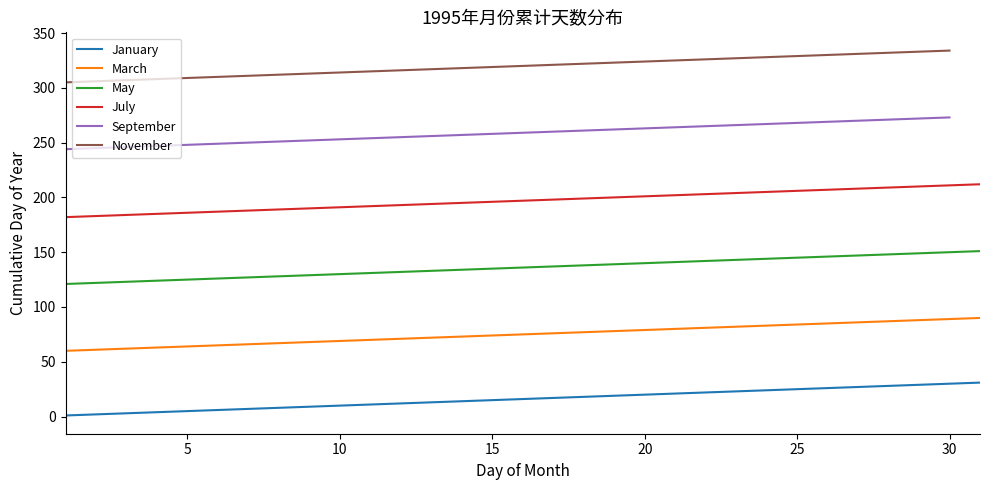

What is the maximum value for July?

212